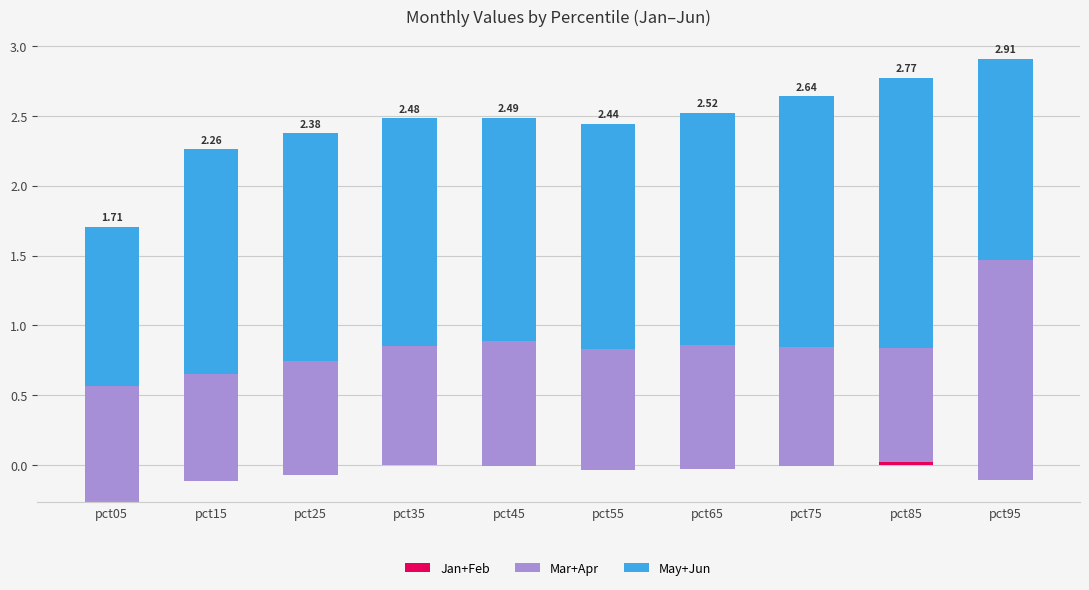

The value of Jan+Feb at pct55 is -0.0. True or false?

True